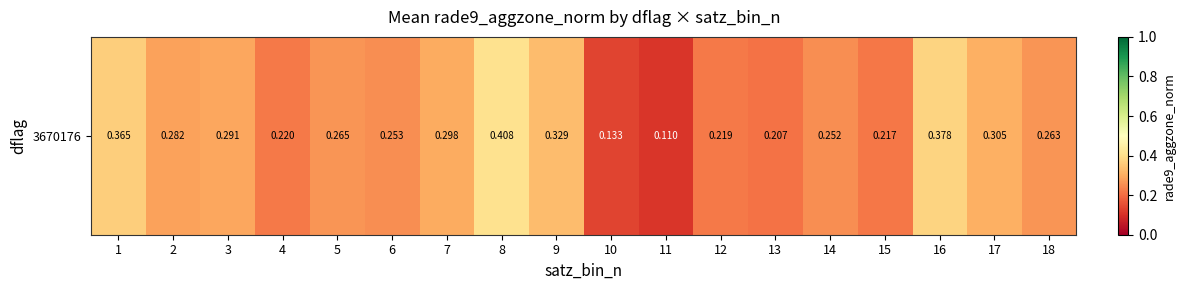

Rank the categories by value from lowest to highest.

11, 10, 13, 15, 12, 4, 14, 6, 18, 5, 2, 3, 7, 17, 9, 1, 16, 8